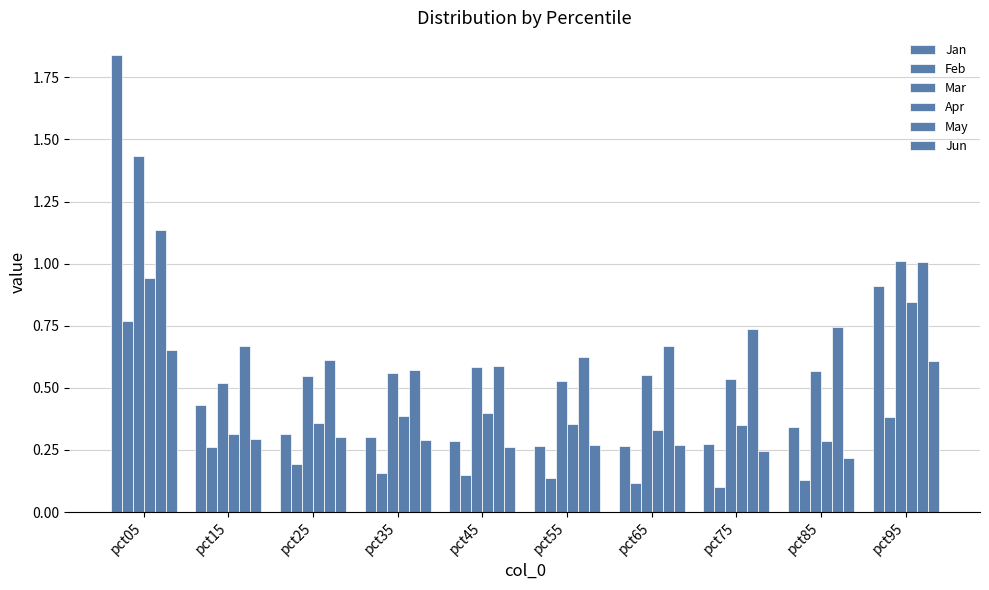

How many bars are there in total?

60